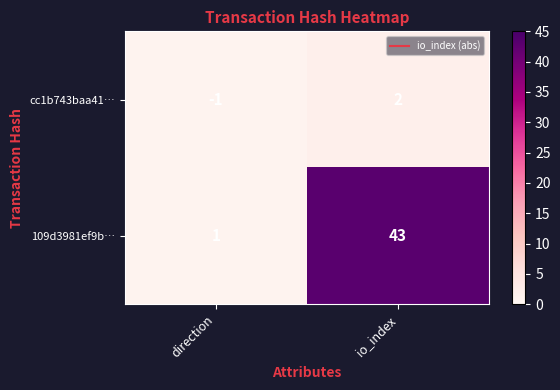

Reading right to left, what are all the values shown in this chart?

cc1b743baa41…: 2	-1
109d3981ef9b…: 43	1